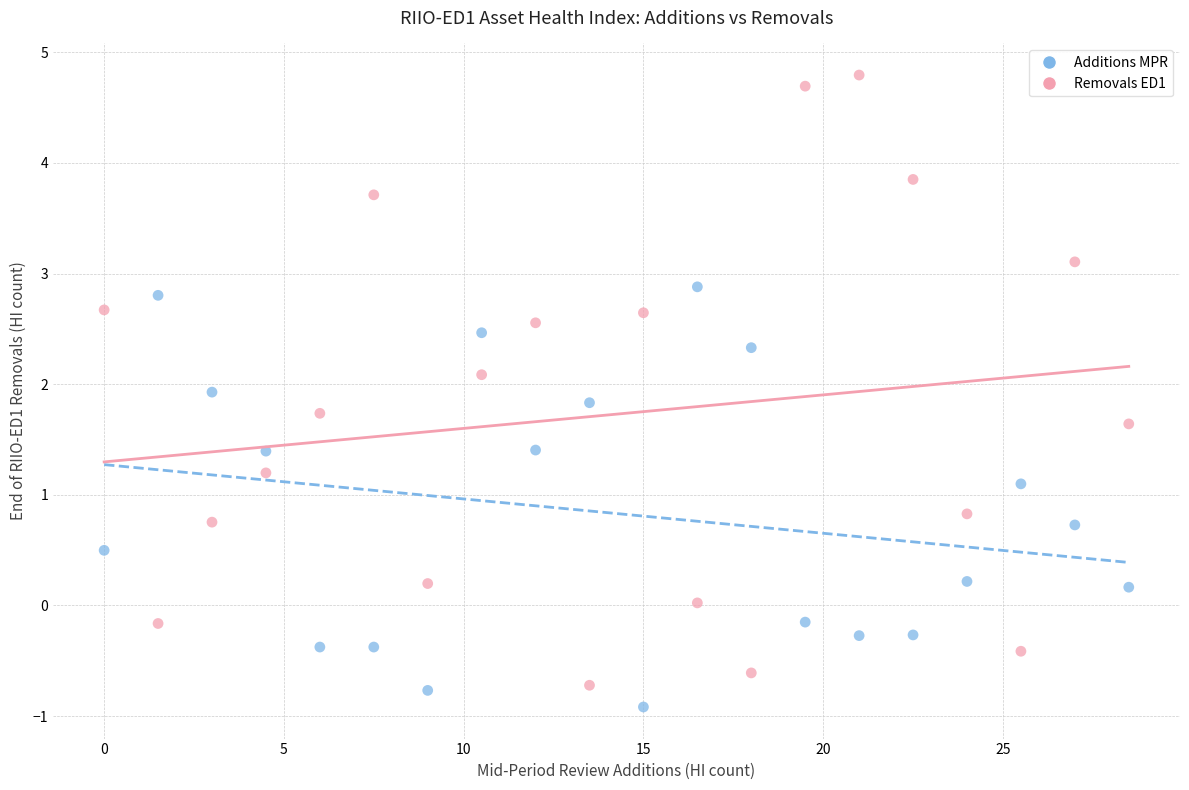

Which series reaches the maximum Y coordinate?

Removals ED1